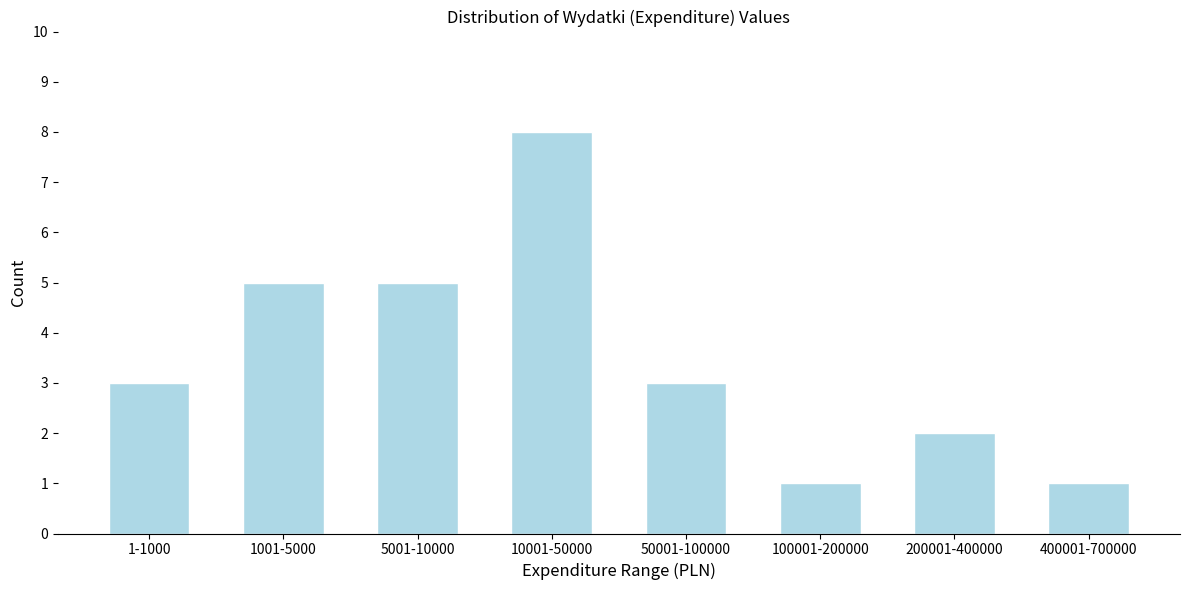

Reading left to right, what are all the values shown in this chart?

3	5	5	8	3	1	2	1